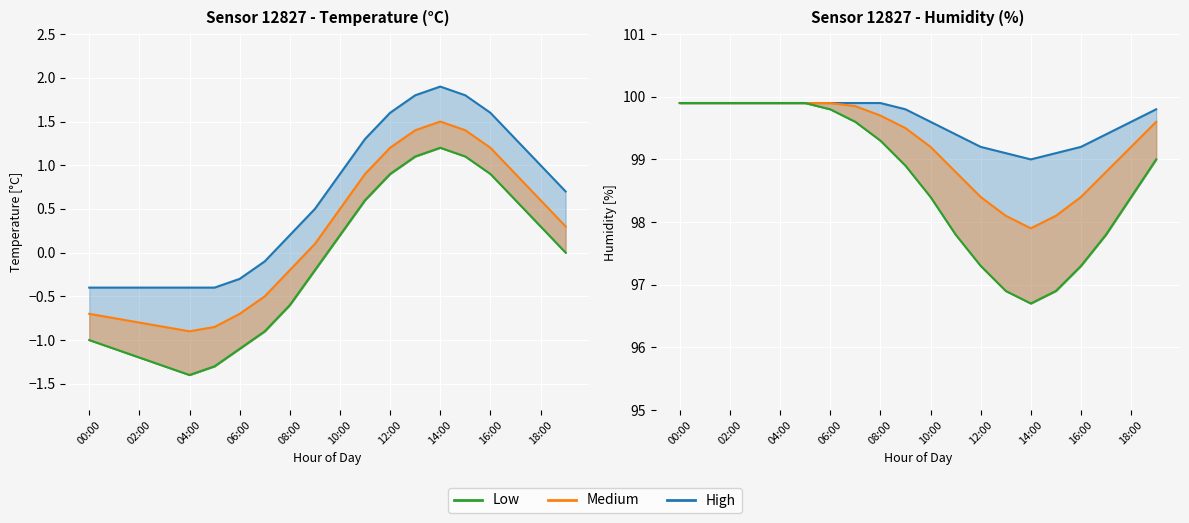

Which series changed the most between 02:00 and 03:00?

Temperature_low